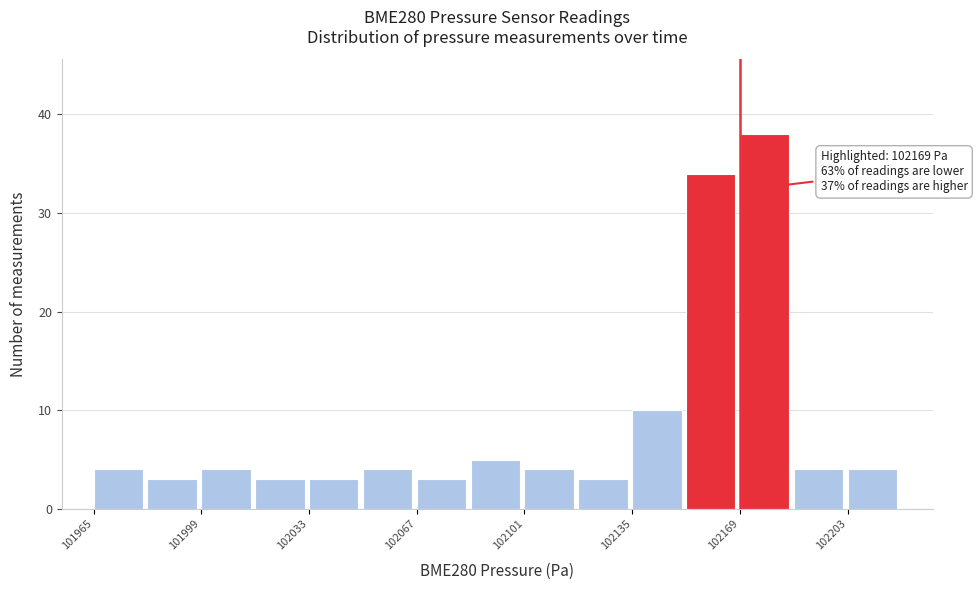

Read against the x-axis, roughly where is the centre of the tallest bar?

102175